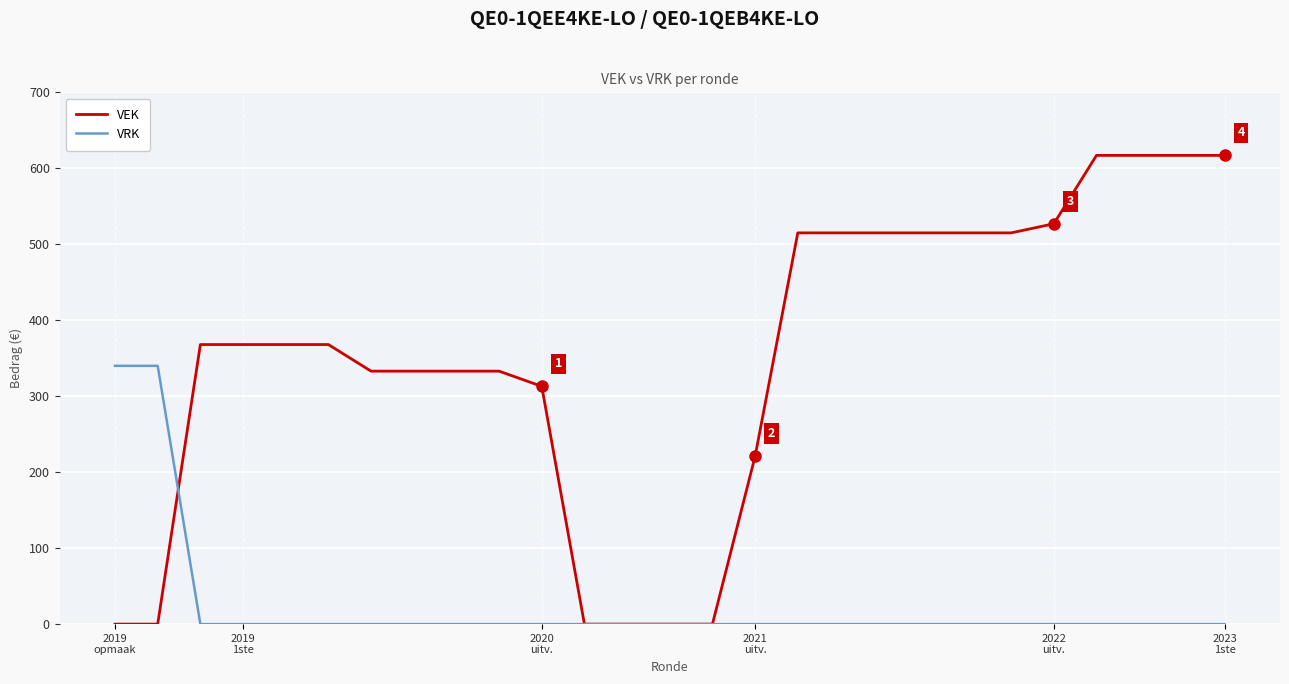

List the series in order of their overall mean, lowest first.

VRK, VEK